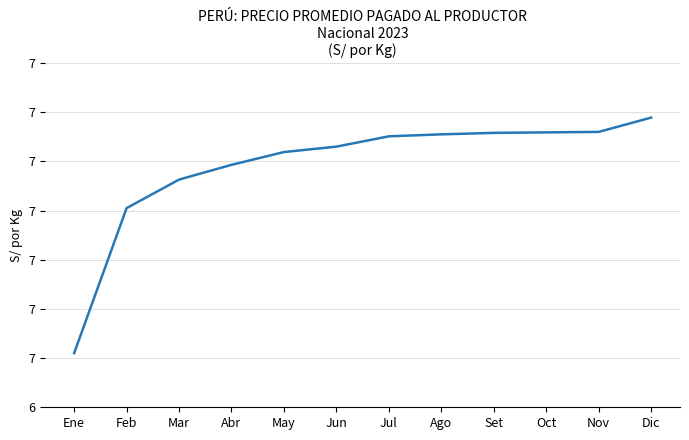

True or false: the data has more than 0 interior local peaks.

False